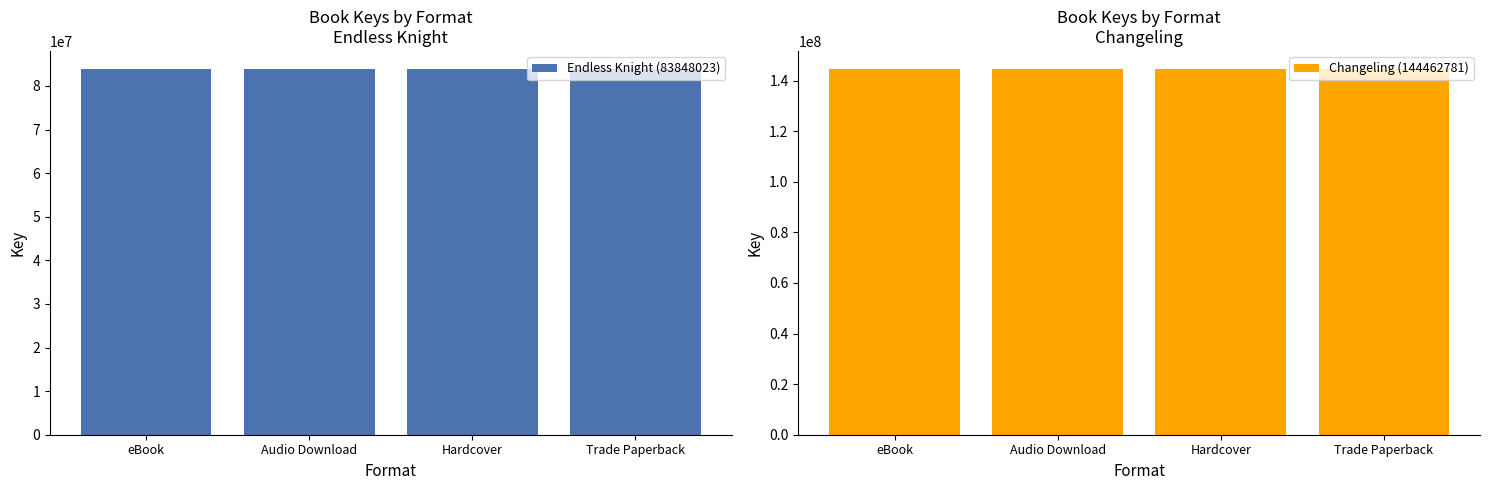

Where is Changeling (144462781) nearest to the value 144462781?

eBook